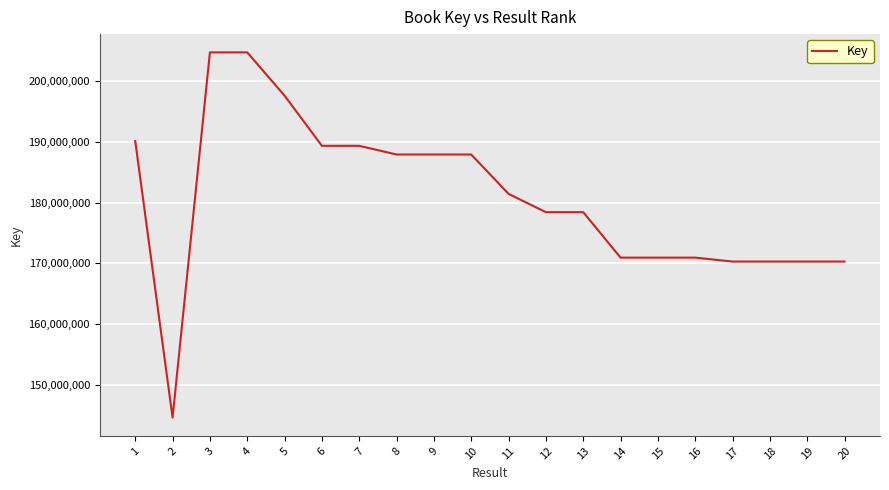

True or false: the data has more than 2 interior local peaks.

True